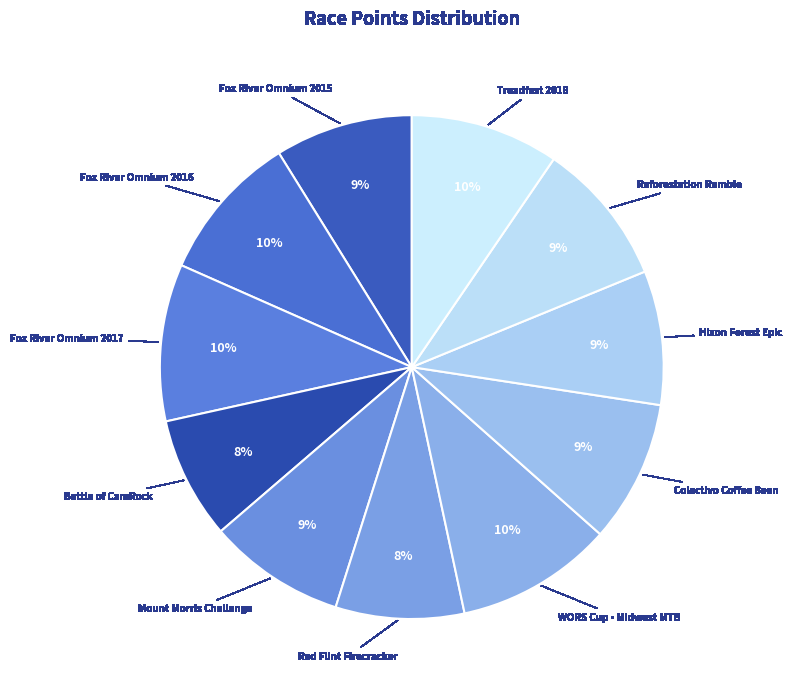

Count the number of slices in the pie.

11